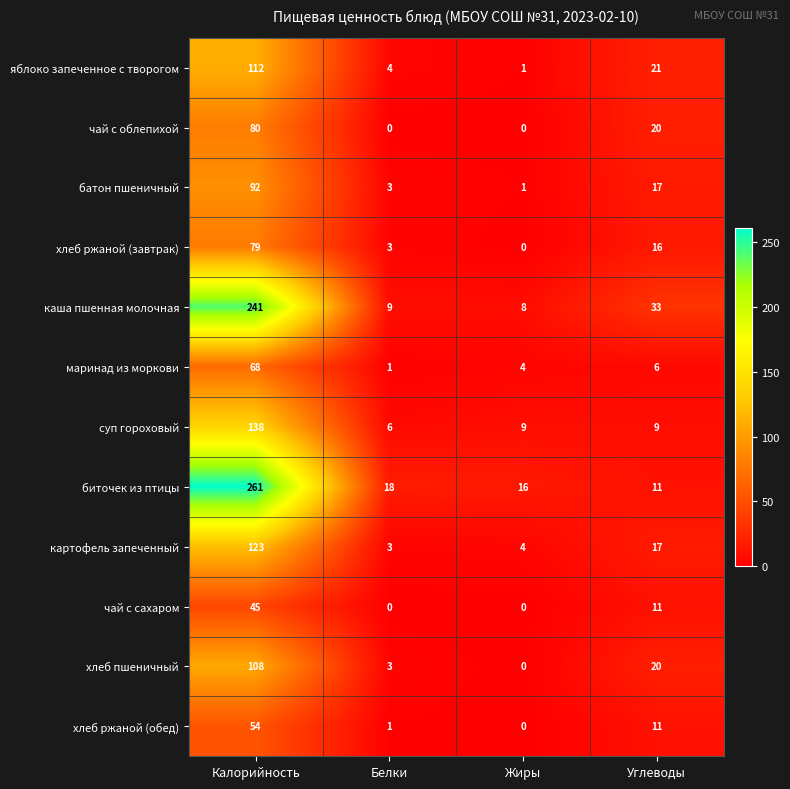

How many values in хлеб ржаной (завтрак) are above zero?

3